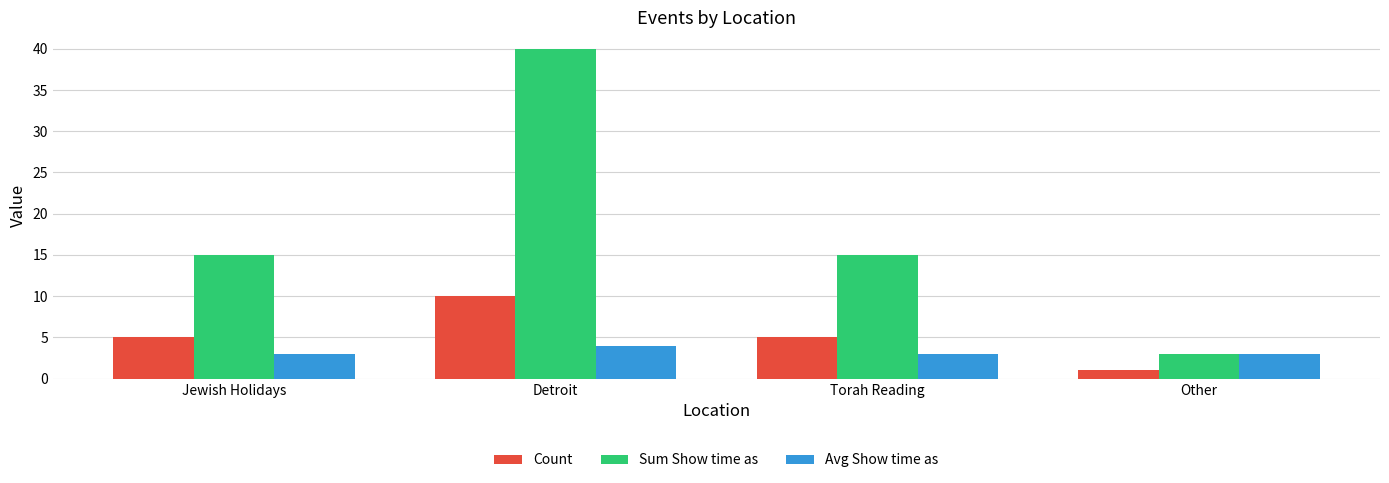

The Sum Show time as series shows 3 at Other. True or false?

True